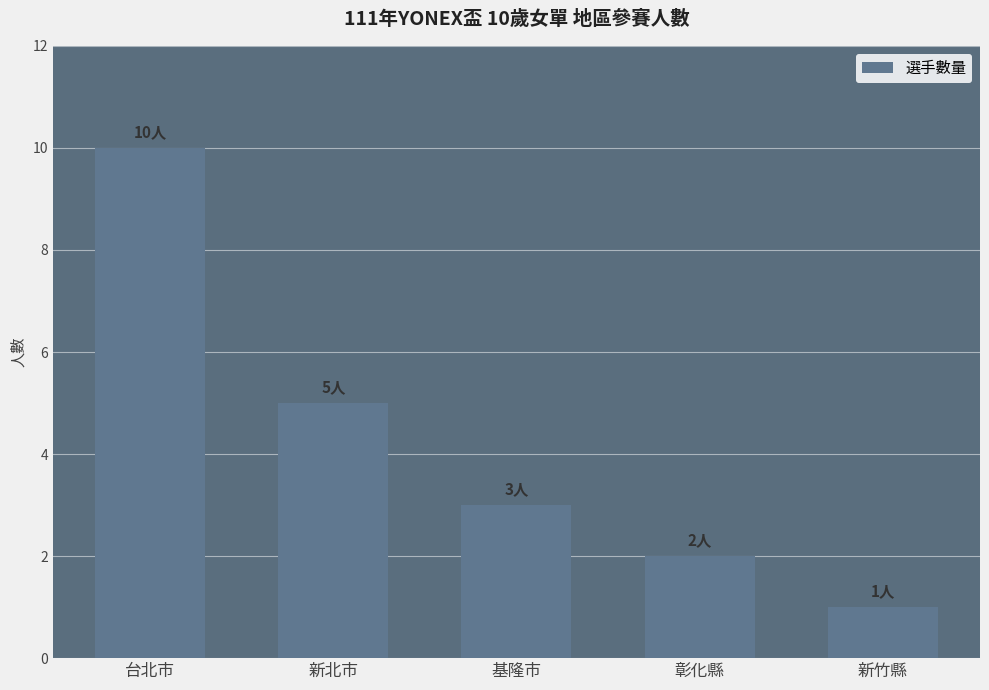

What is the change in value from 台北市 to 彰化縣?

-8